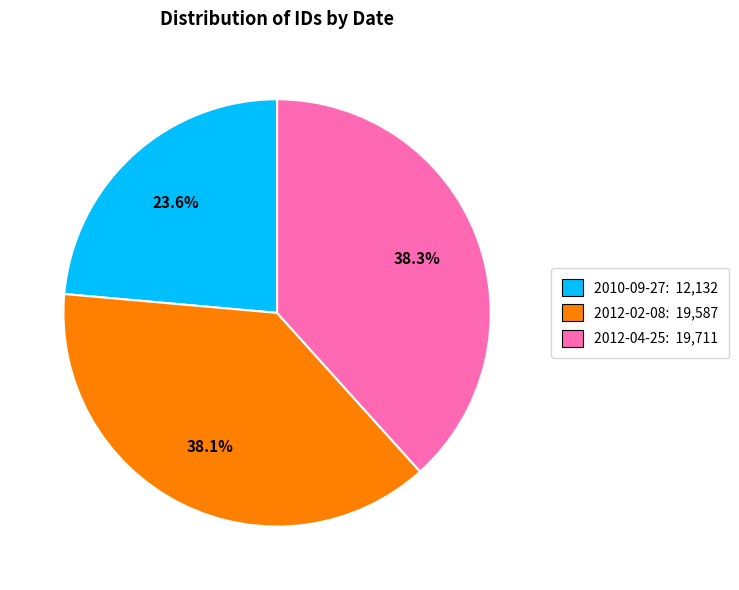

Is 2010-09-27: 12,132 the majority of the pie?

No